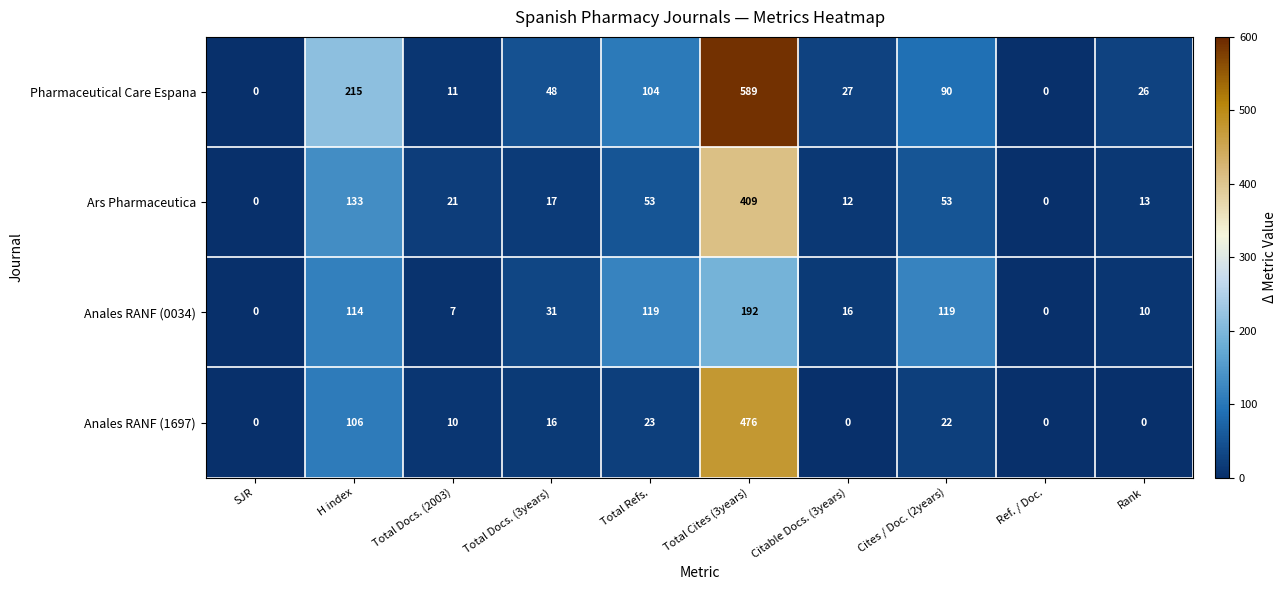

What is the spread (max minus min) of values at Total Docs. (3years)?

32